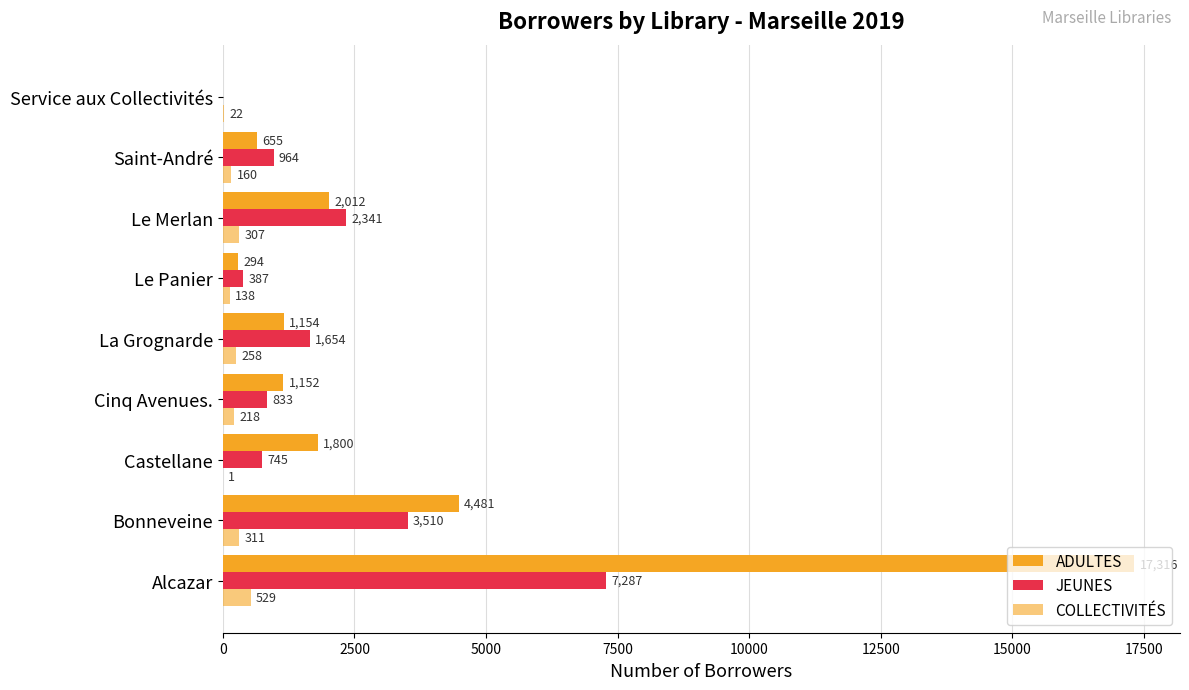

Reading right to left, list all the values displayed in this chart.

ADULTES: 0	655	2012	294	1154	1152	1800	4481	17316
JEUNES: 0	964	2341	387	1654	833	745	3510	7287
COLLECTIVITÉS: 22	160	307	138	258	218	1	311	529